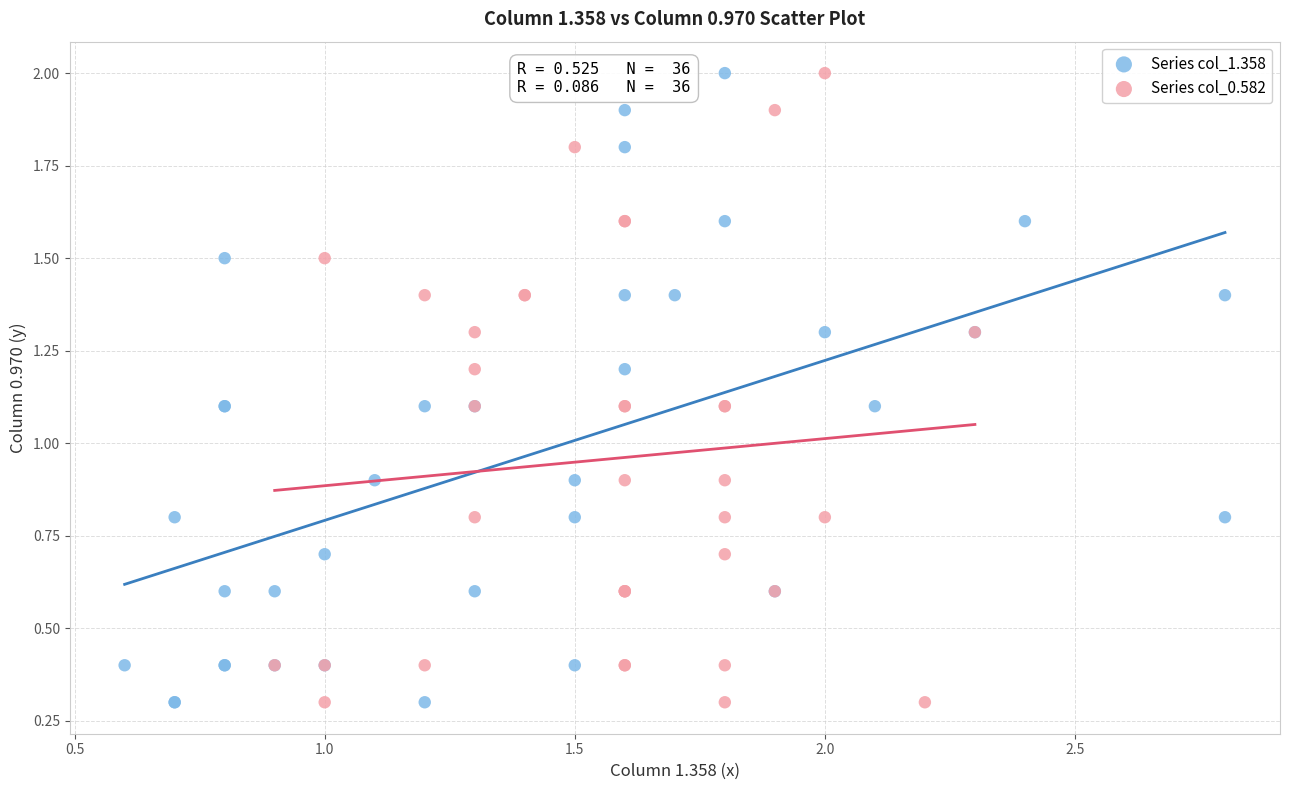

What are all the series names shown in the legend?

Series col_1.358, Series col_0.582